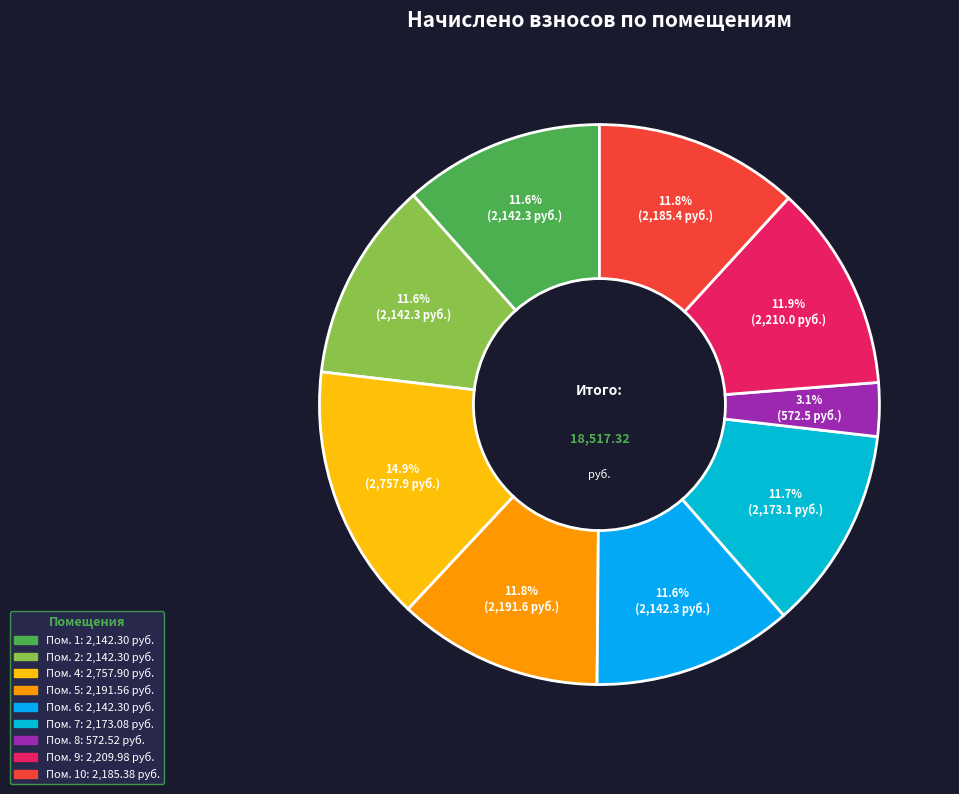

Rank the categories by value from lowest to highest.

8, 1, 2, 6, 7, 10, 5, 9, 4